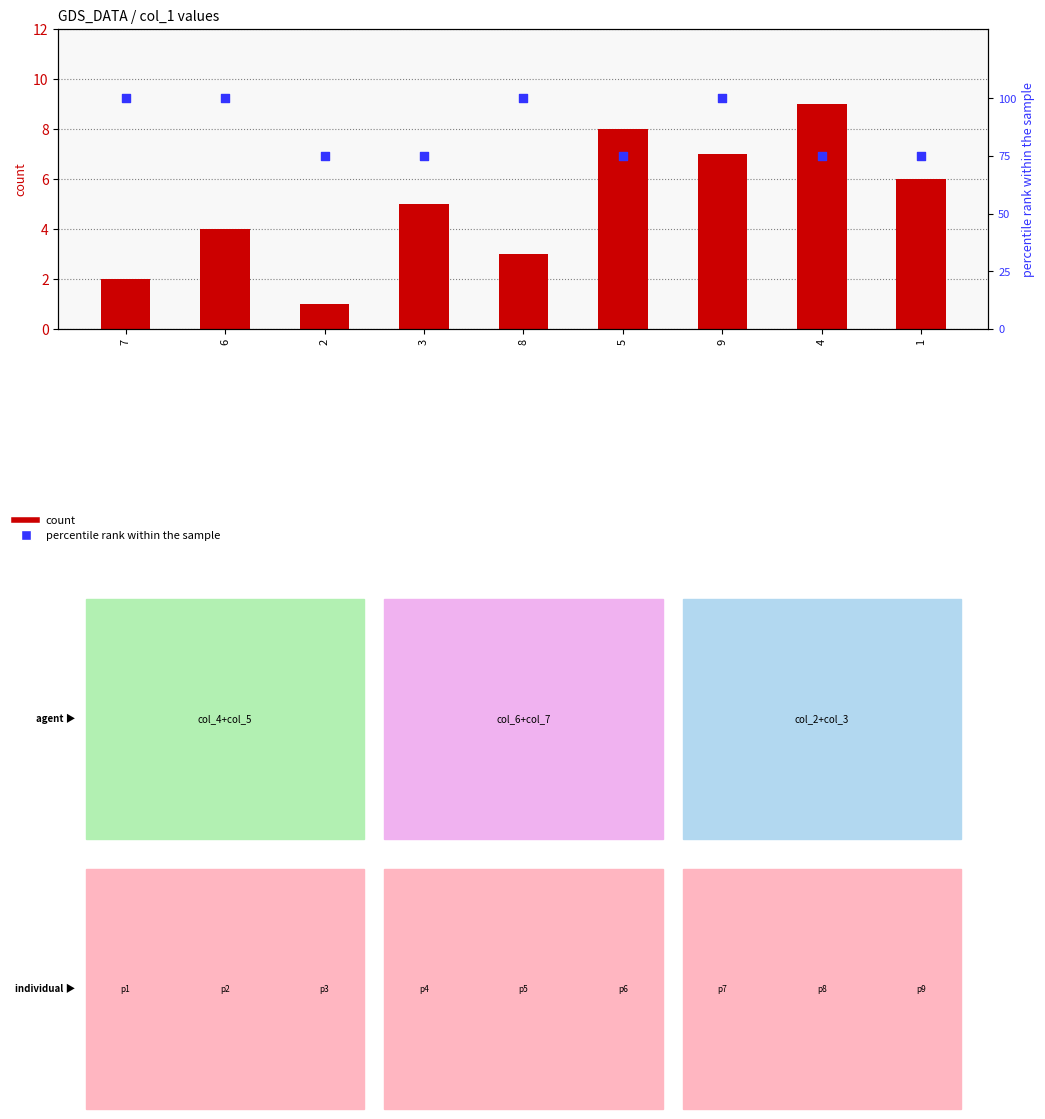

Which series contains the highest Y value?

percentile rank within the sample